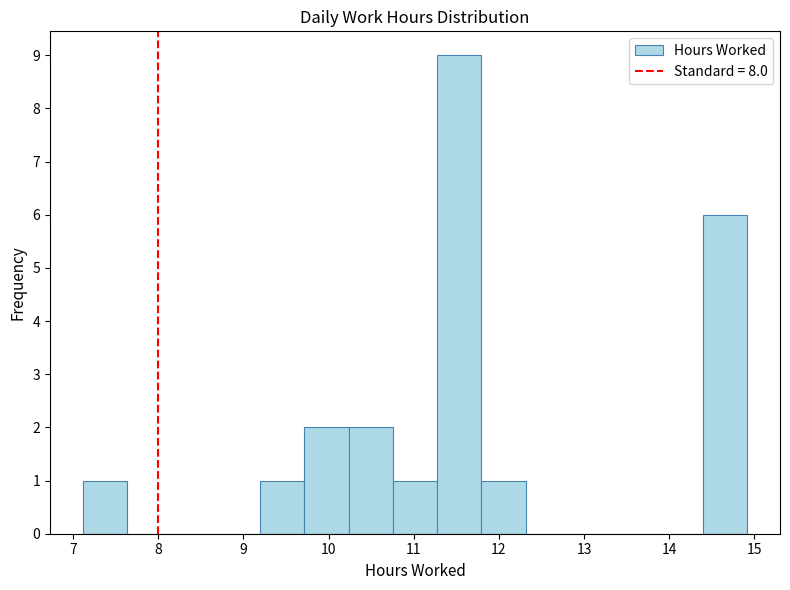

Which range on the x-axis has the tallest bar?

11.3 to 11.8